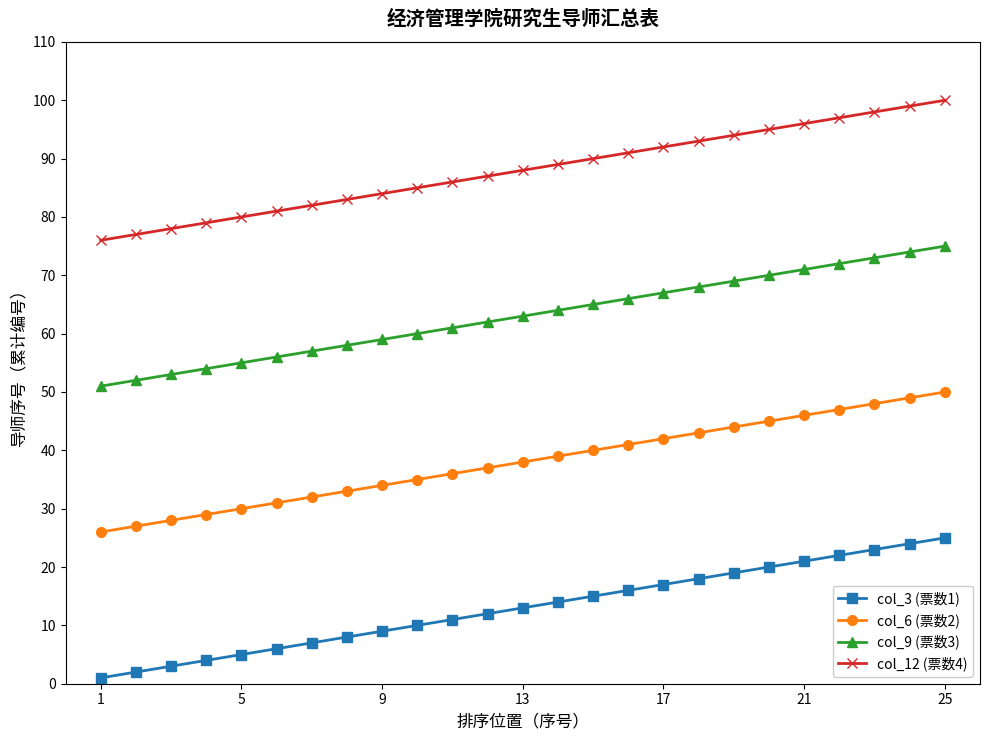

What is the value of the col_6 (票数2) point at the 18th from the left?

43